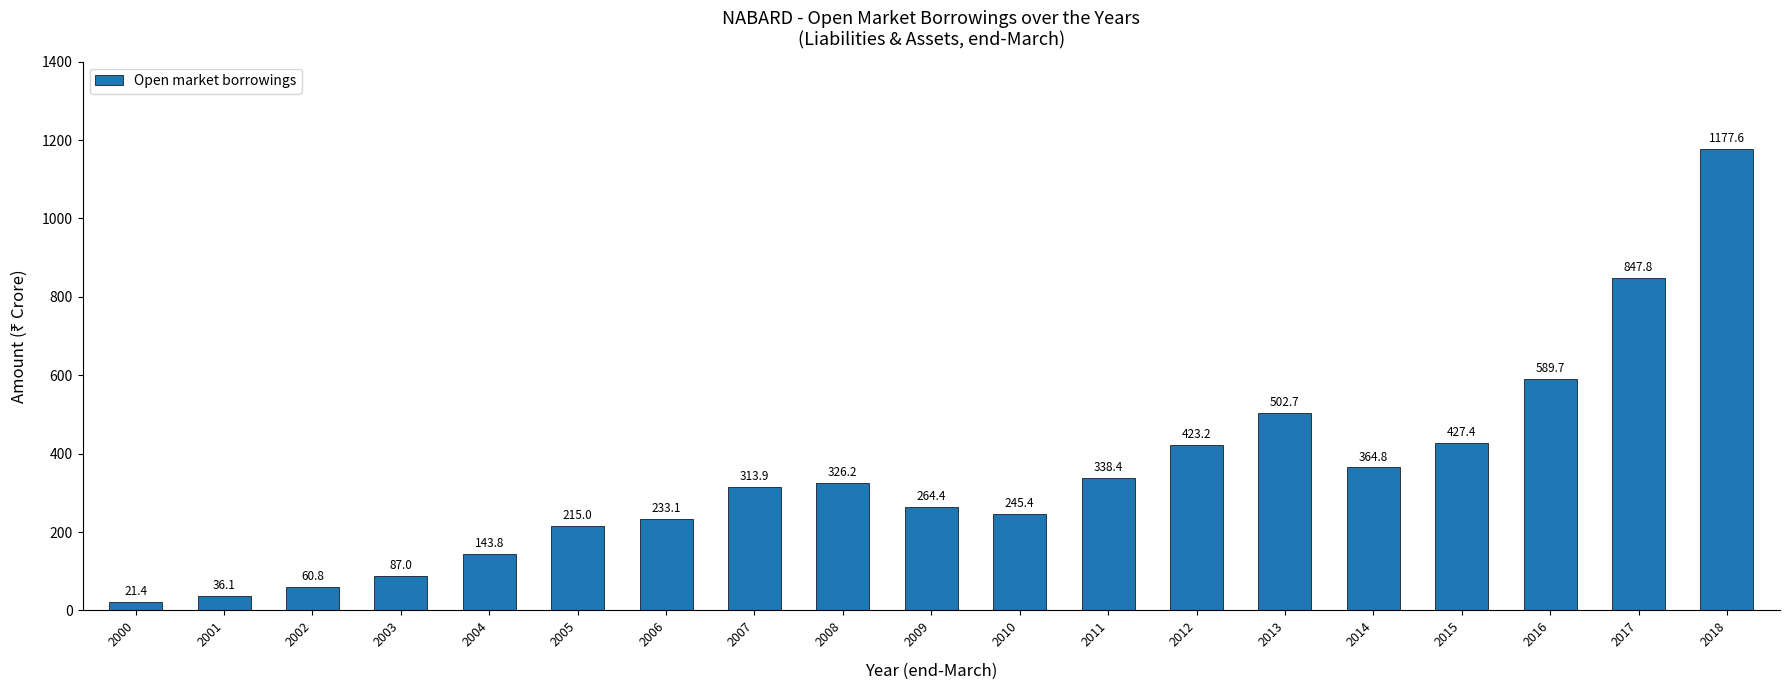

What value does the data have at 2012?

423.2